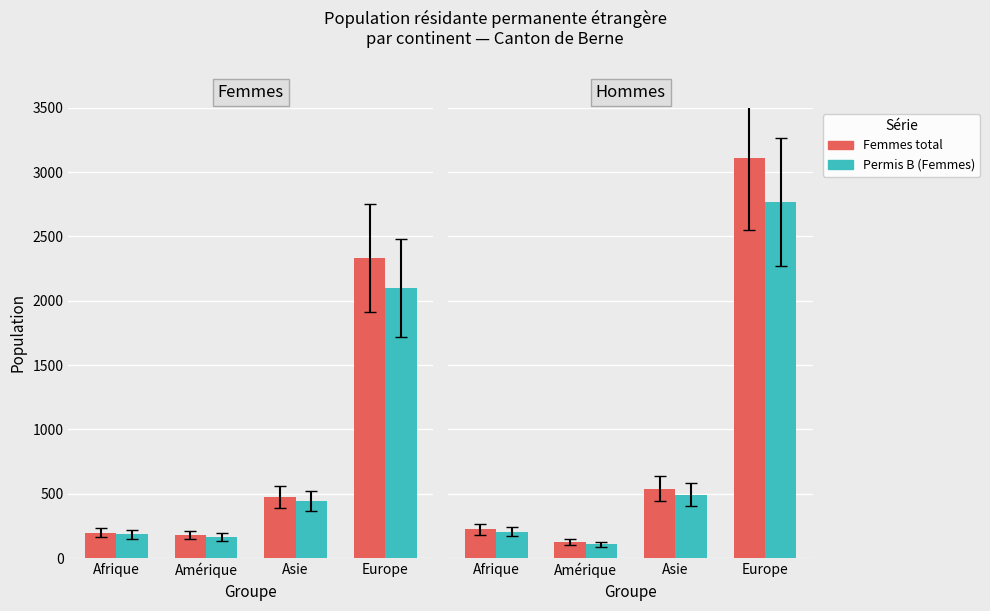

What is the sum of the Permis B values at Europe and Afrique?

2973